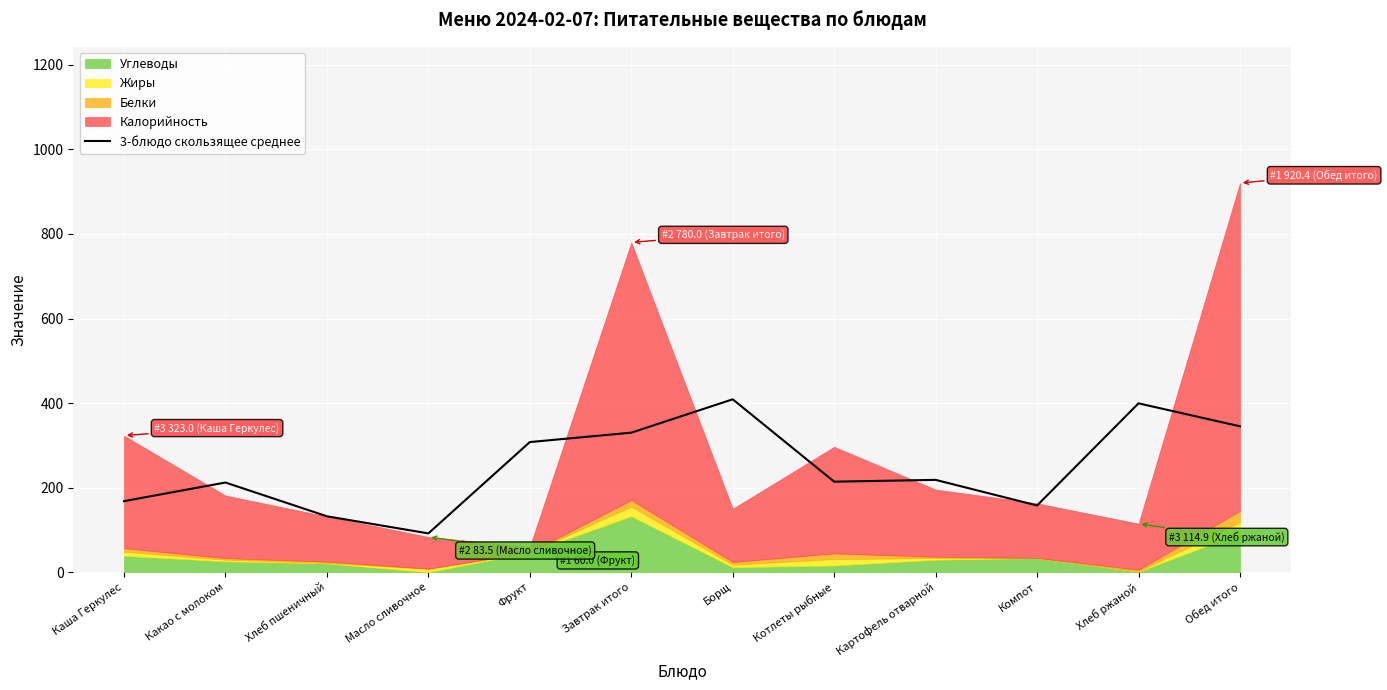

List the labels in order of value, largest first.

Борщ, Хлеб ржаной, Обед итого, Завтрак итого, Фрукт, Картофель отварной, Котлеты рыбные, Какао с молоком, Каша Геркулес, Компот, Хлеб пшеничный, Масло сливочное